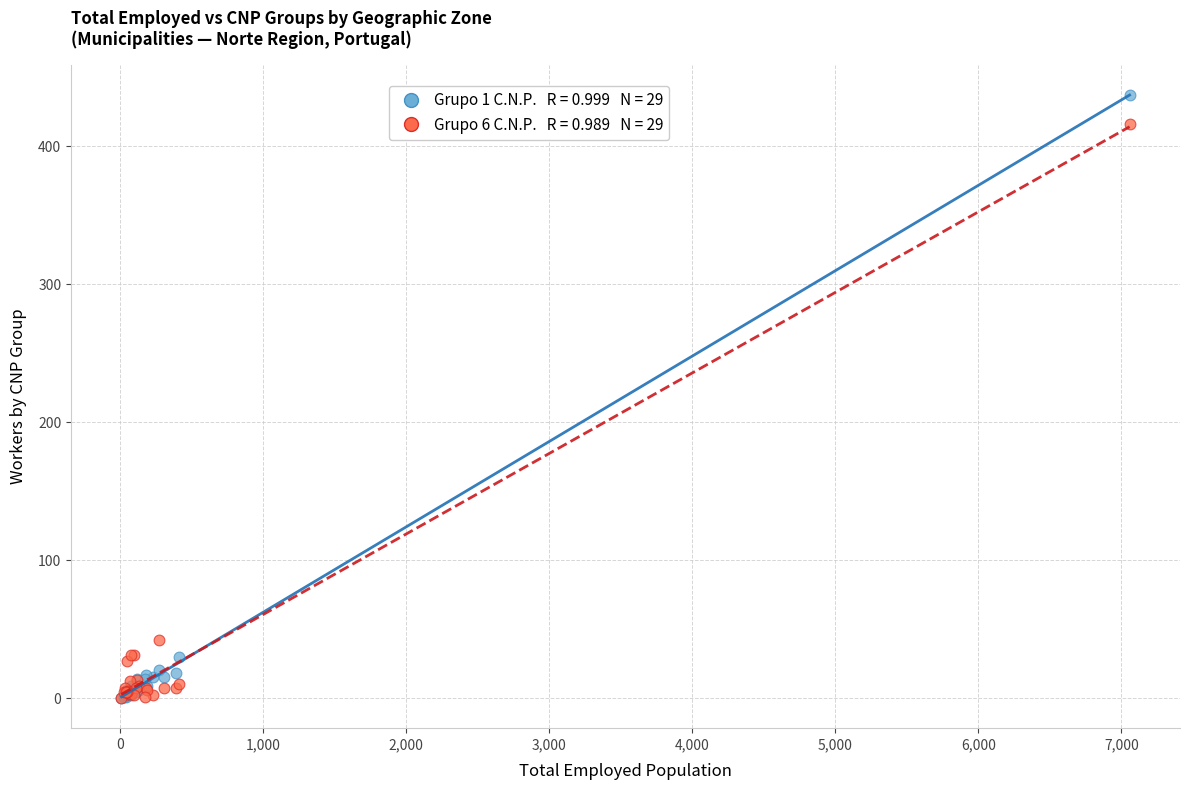

Across all series, what Y value is closest to 218?

42